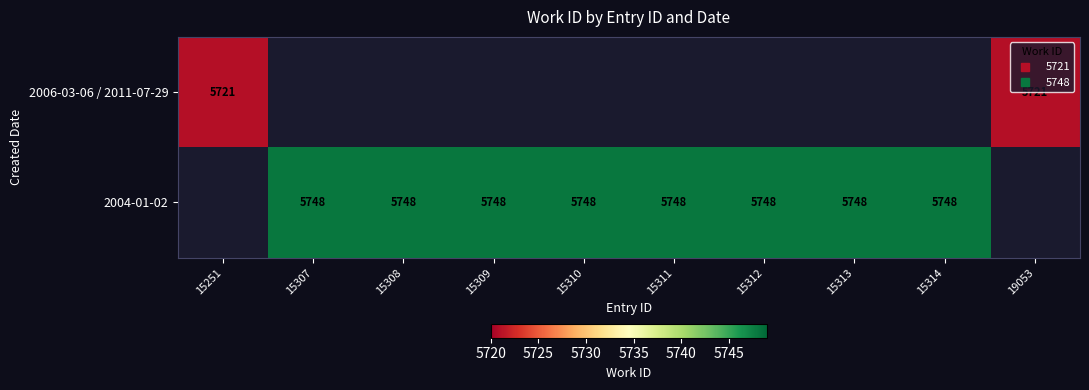

Is it true that 2004-01-02 equals 9942 at 15311?

False